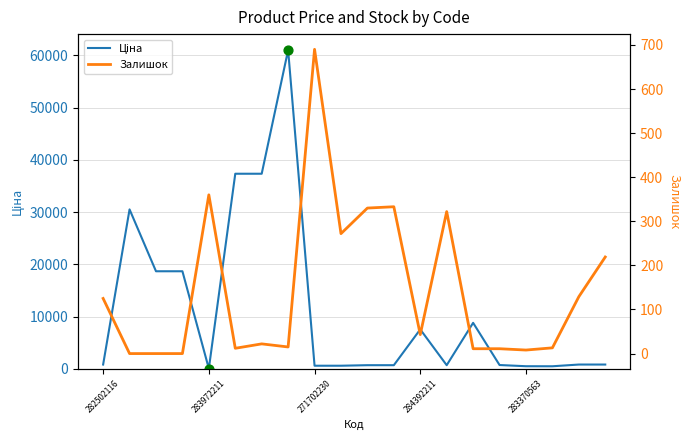

What are all the series names shown in the legend?

Ціна, Залишок